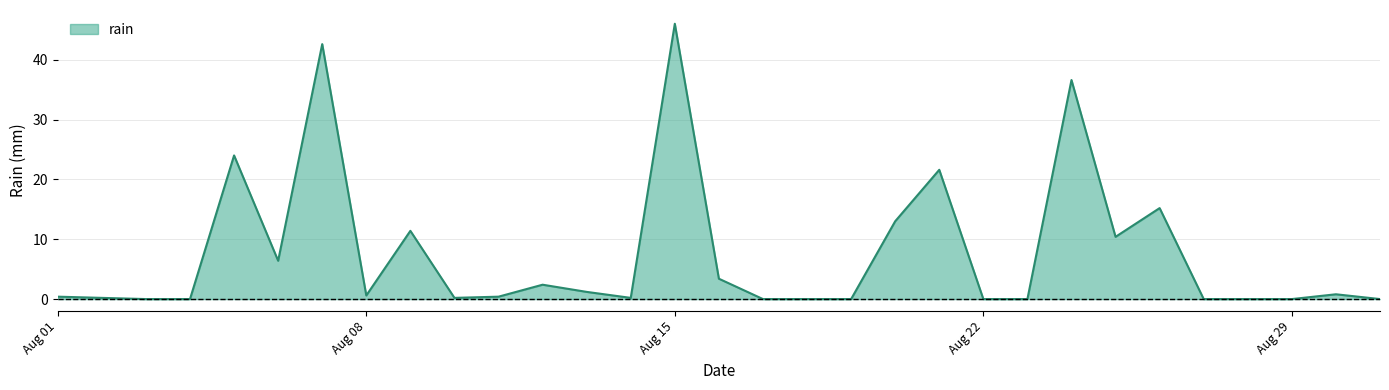

What is the maximum value shown in the chart?

46.0